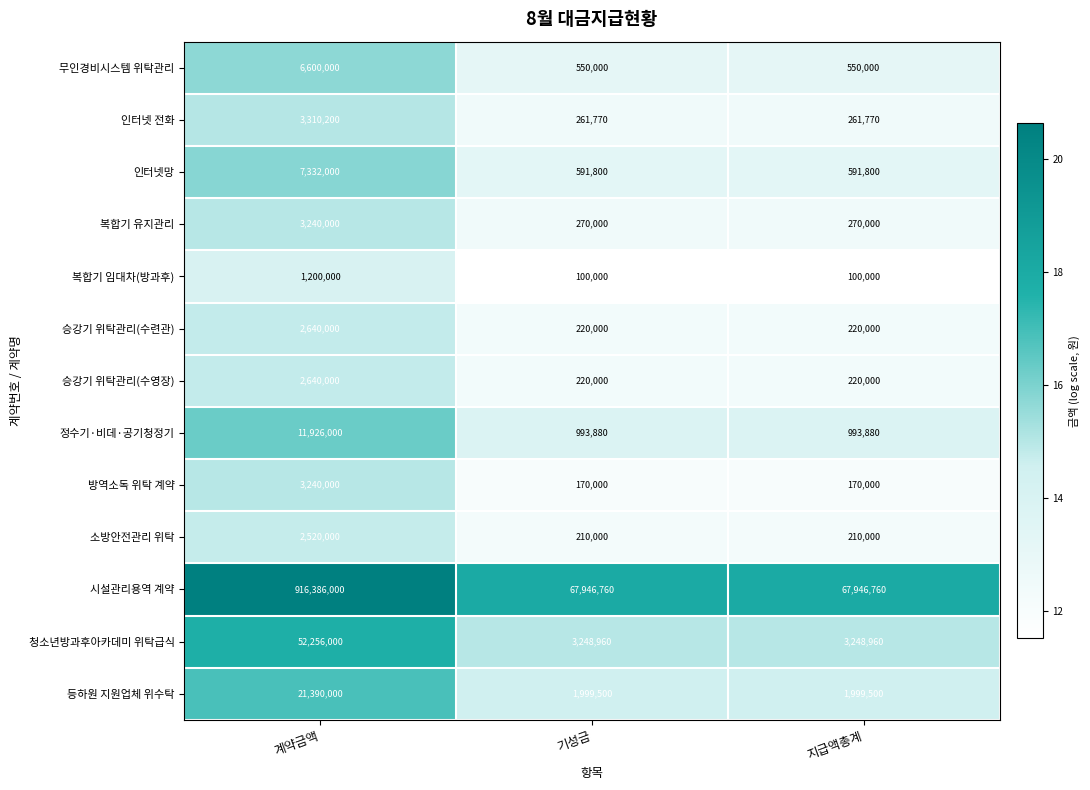

True or false: 청소년방과후아카데미 위탁급식 has a value of 85898131 at 계약금액.

False